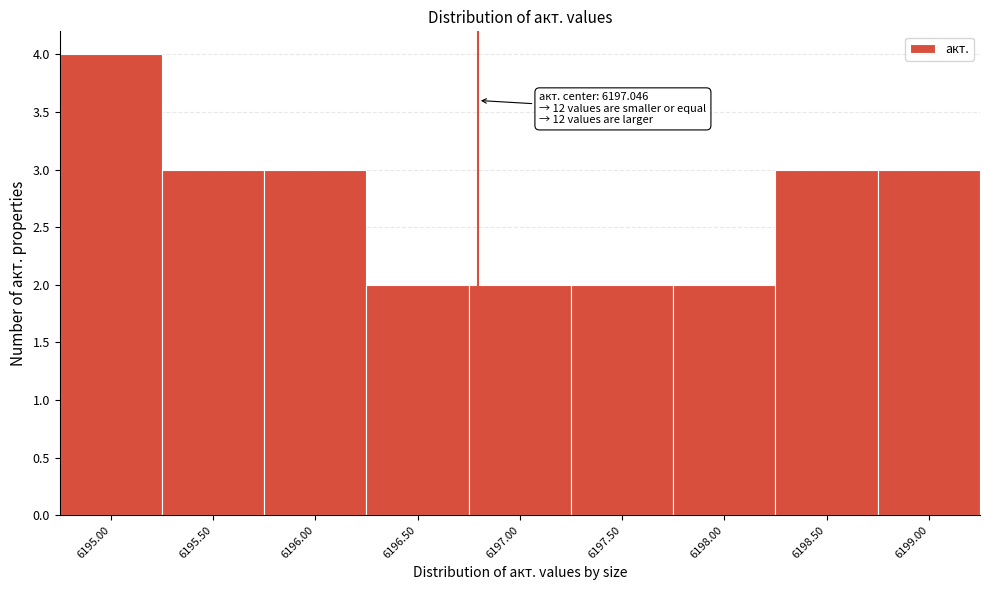

Reading left to right, extract all data points from this chart.

6195.00=4	6195.50=3	6196.00=3	6196.50=2	6197.00=2	6197.50=2	6198.00=2	6198.50=3	6199.00=3